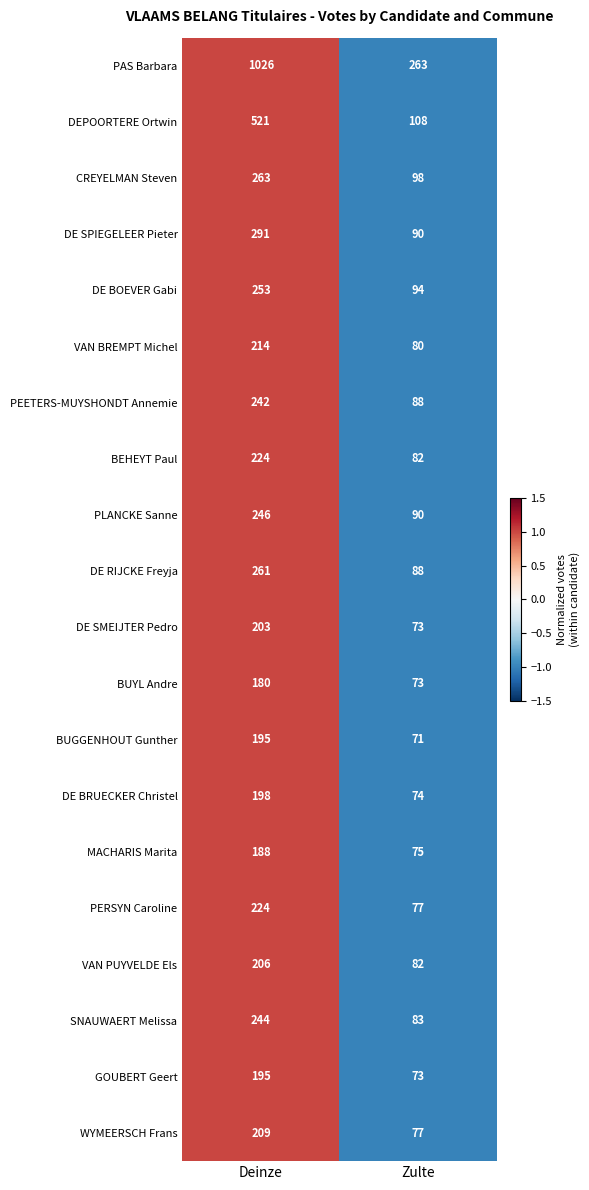

Which series changed the most between Deinze and Zulte?

PAS Barbara